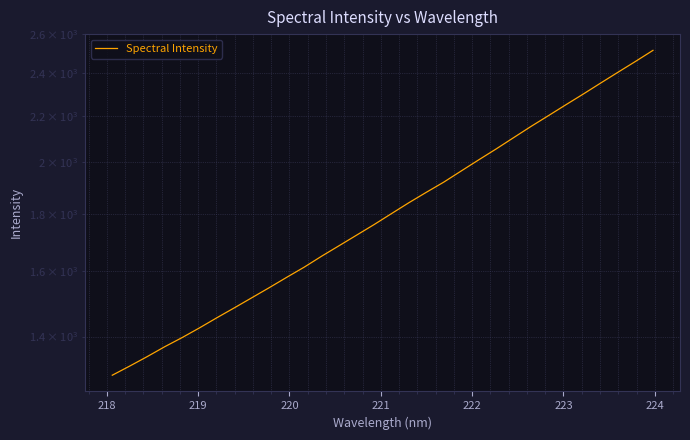

The chart shows a value of 780.6 at 218. True or false?

False